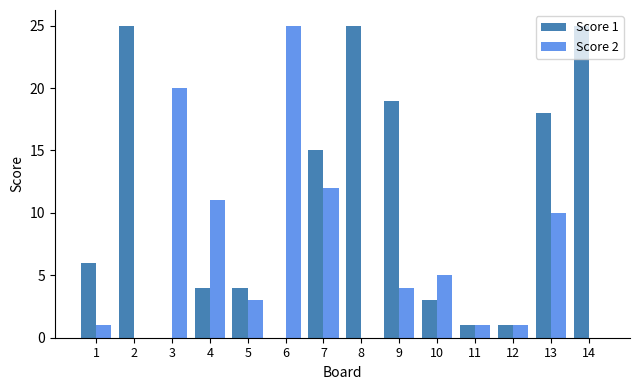

Reading left to right, extract all data points from this chart.

Score 1: 6	25	0	4	4	0	15	25	19	3	1	1	18	25
Score 2: 1	0	20	11	3	25	12	0	4	5	1	1	10	0